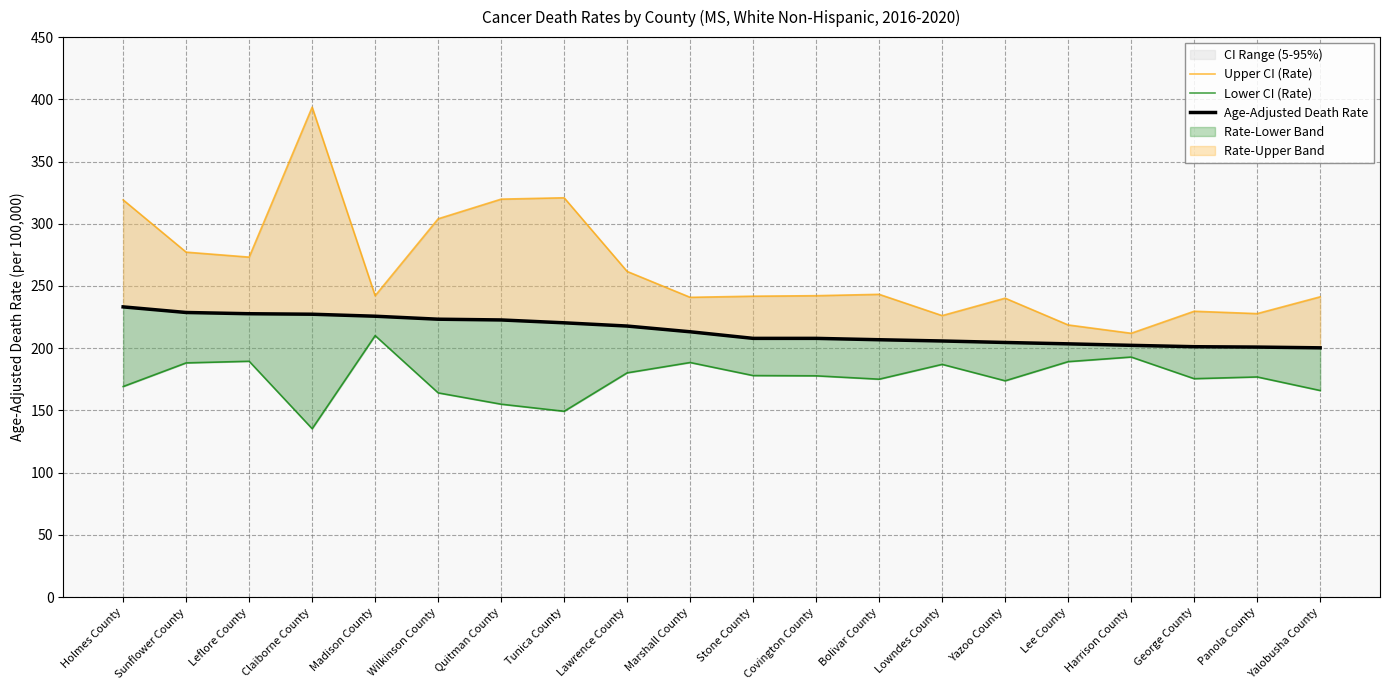

Where is the first local minimum for Lower CI (Rate)?

Claiborne County